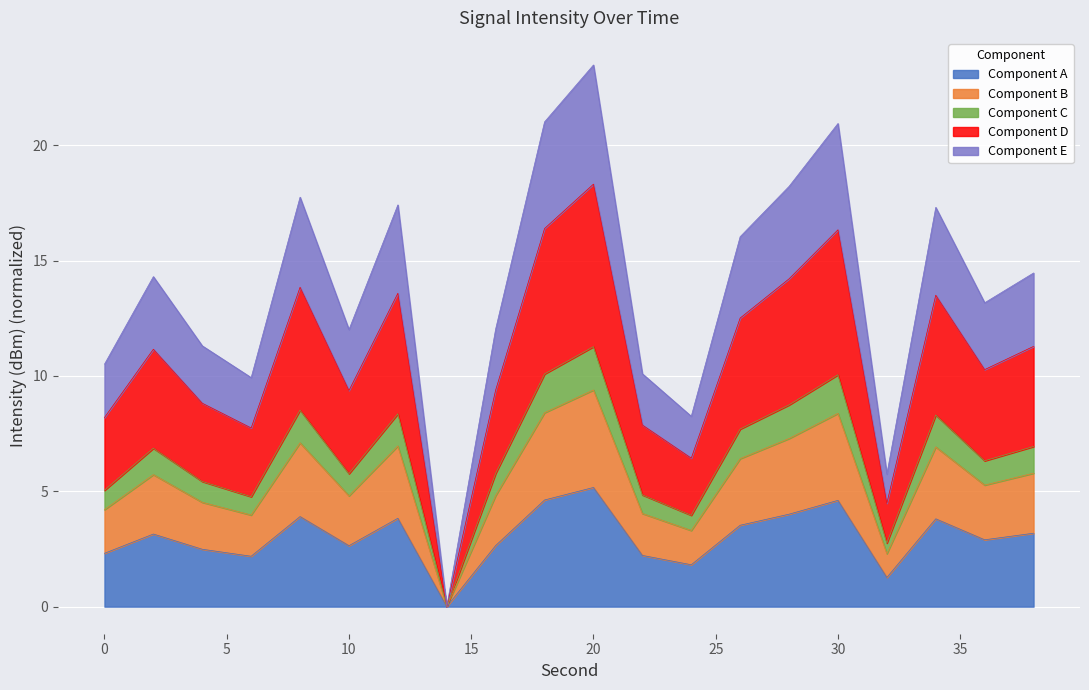

How many interior local valleys (lower than both neighbors) does the data have?

6